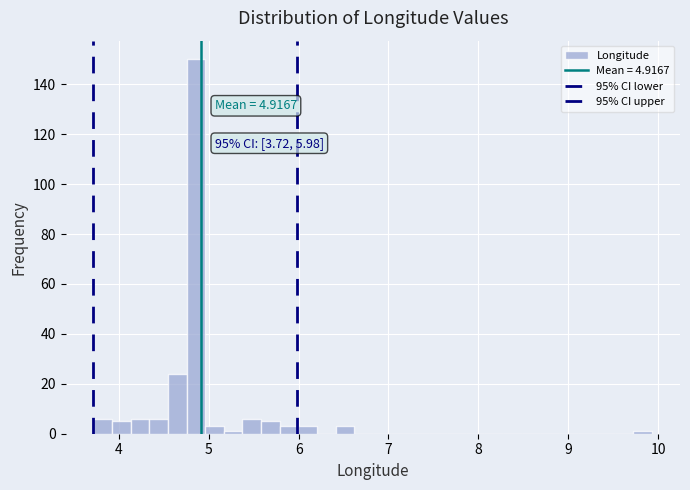

Read against the x-axis, roughly where is the centre of the tallest bar?

4.9